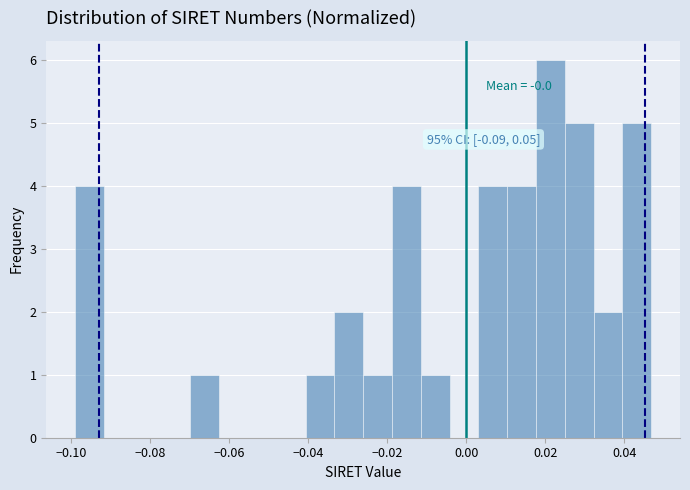

Read against the x-axis, roughly where is the centre of the tallest bar?

0.022